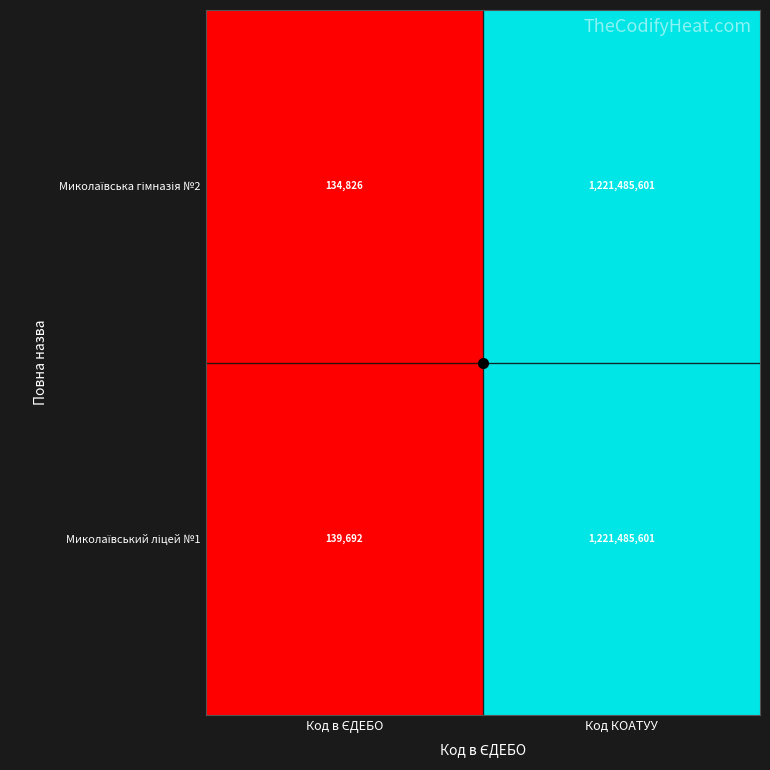

At which category is the sum across all series the highest?

Код КОАТУУ